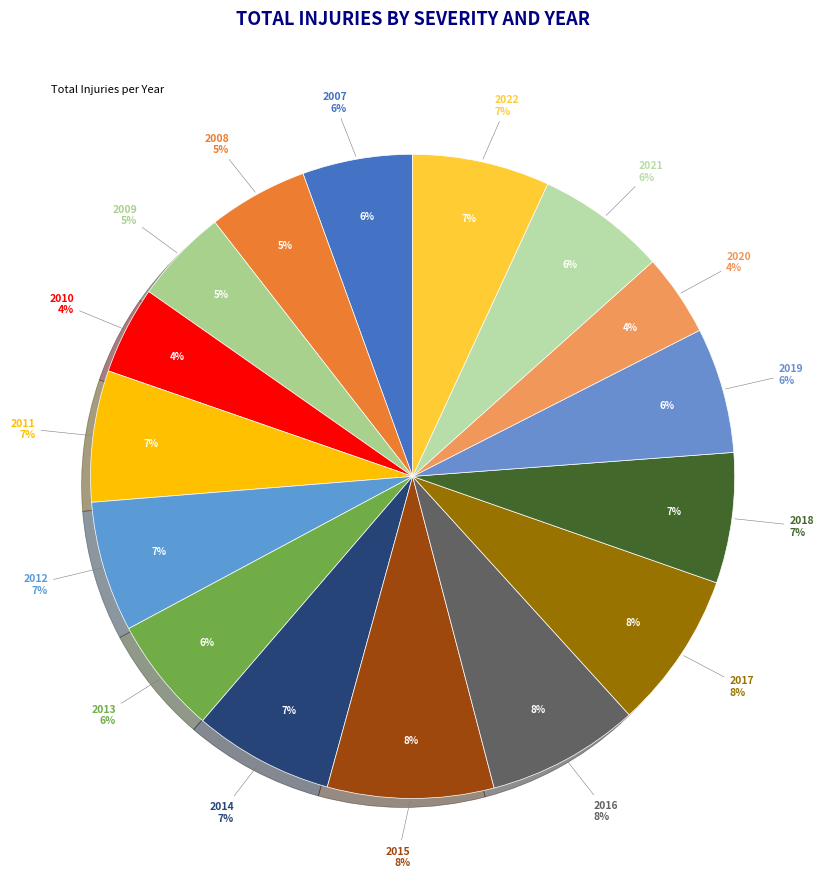

To the nearest percent, what is the average slice percentage?

6%